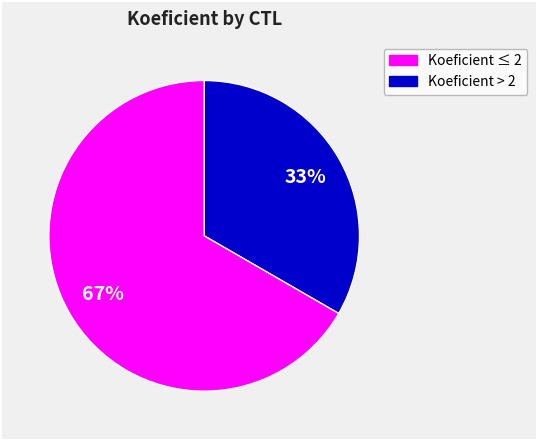

How many segments does this pie chart have?

2